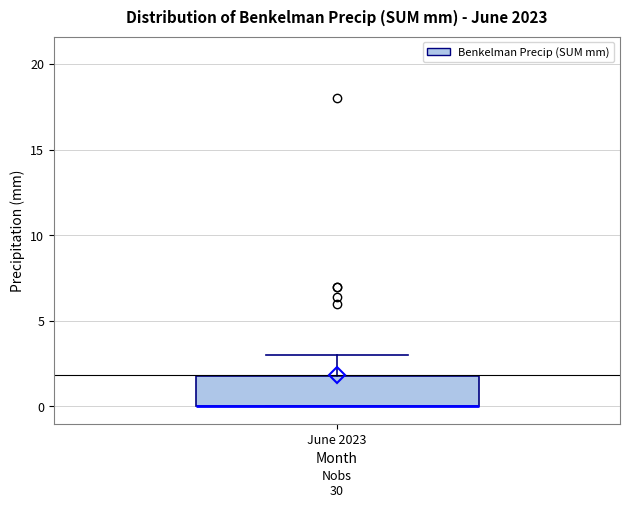

Transcribe this box plot: give where the median line is, the range the box spans, and where the two whiskers end, as read against the y-axis. The values are not printed on the chart, so give them approximately, as read against the axis.

median 0 (drawn on the box's lower edge), box 0 to 2, whiskers 0 to 3